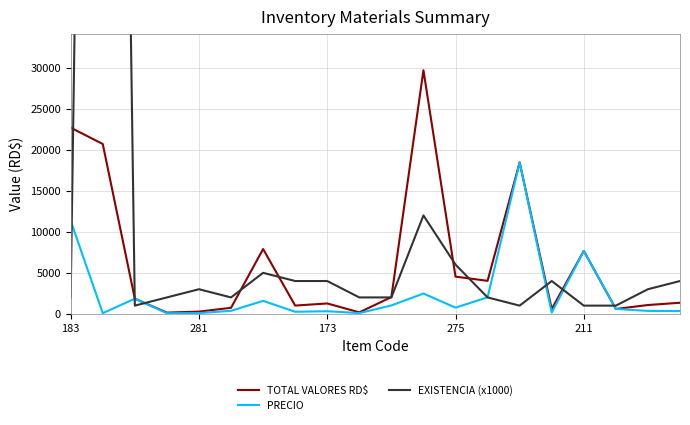

What is the maximum value for TOTAL VALORES RD$?

29700.0